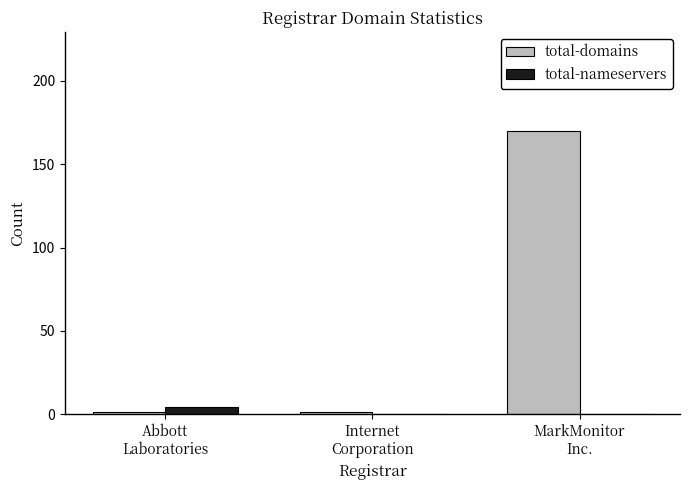

How many groups of bars are there?

3